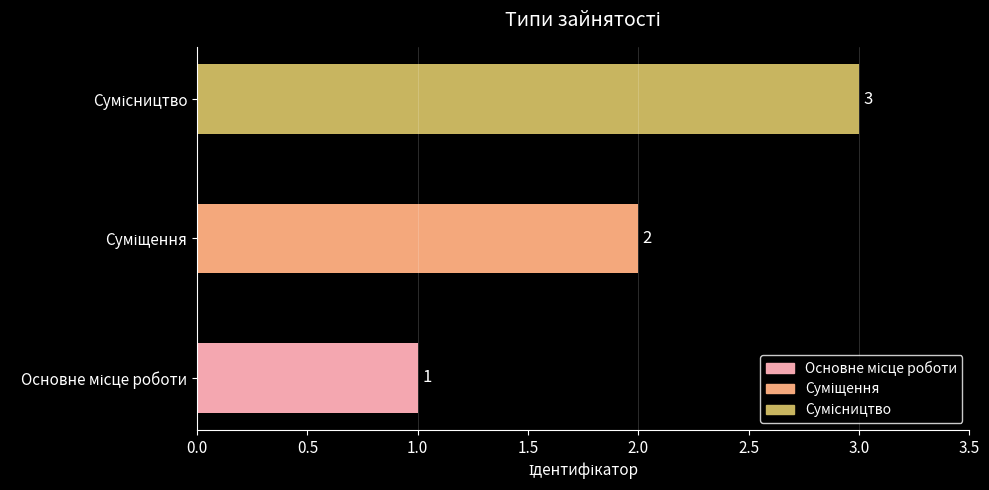

How many distinct data groups are displayed?

1